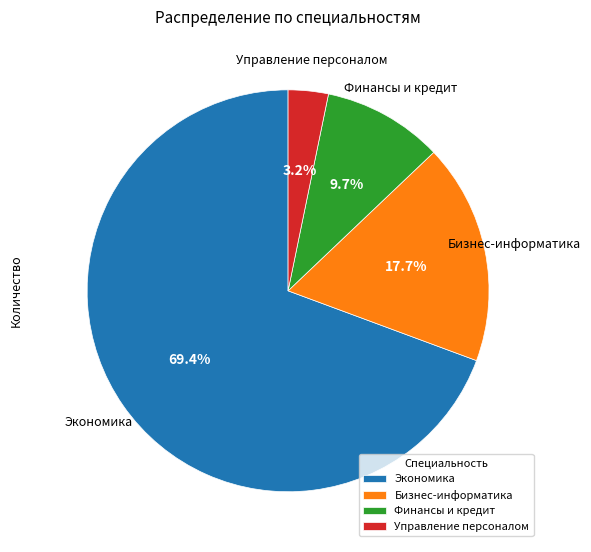

Is it true that Бизнес-информатика is 18% of the pie?

True